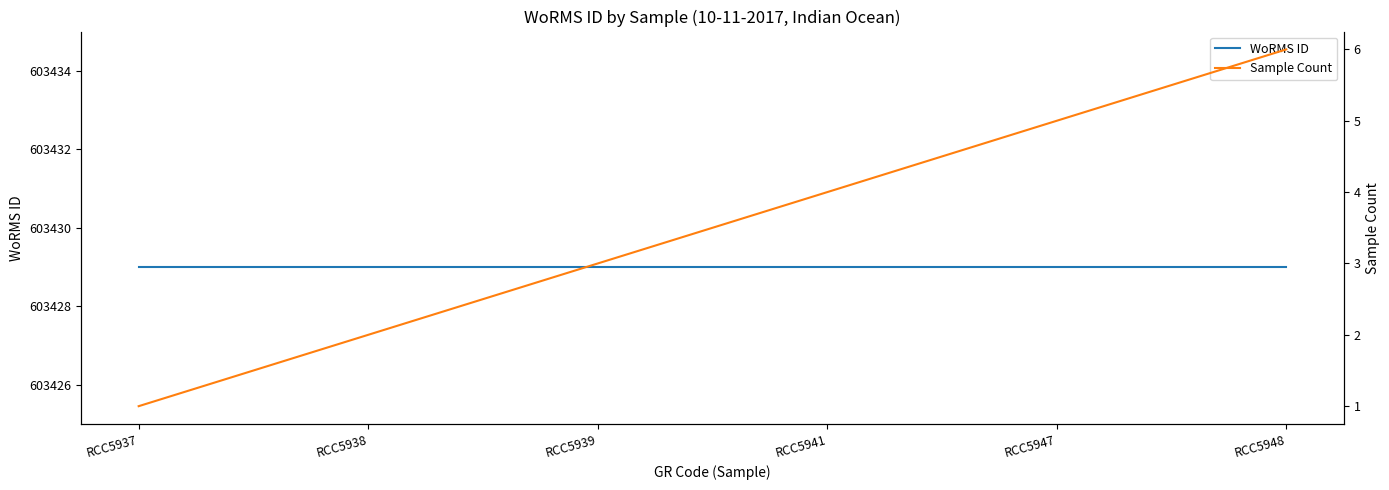

At which label does WoRMS ID reach its minimum?

RCC5937